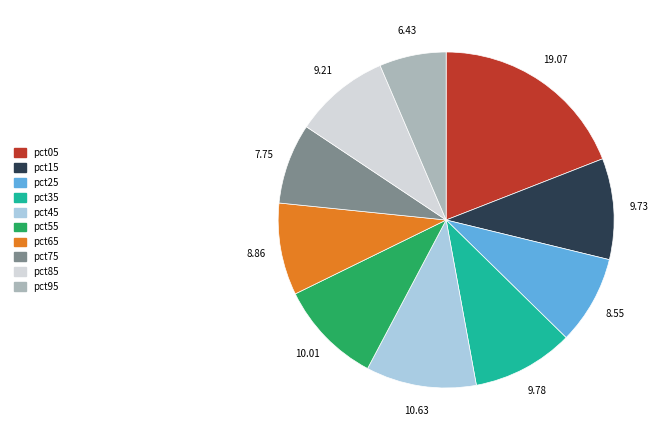

Combined, do pct95 and pct85 account for over 50%?

No